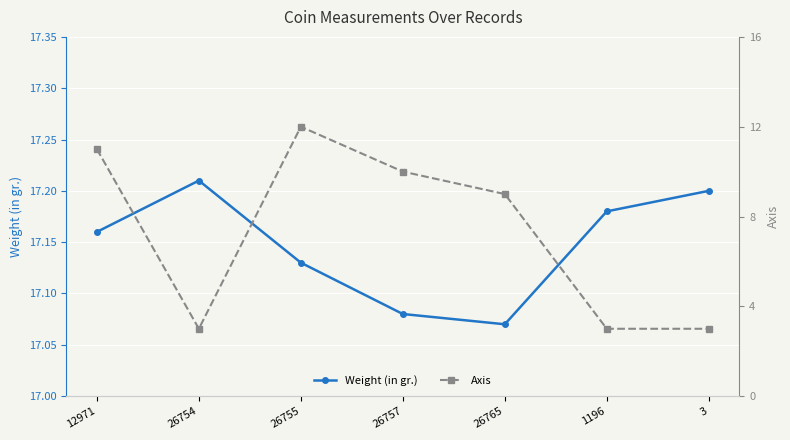

Which has a higher value, 12971 or 1196?

1196